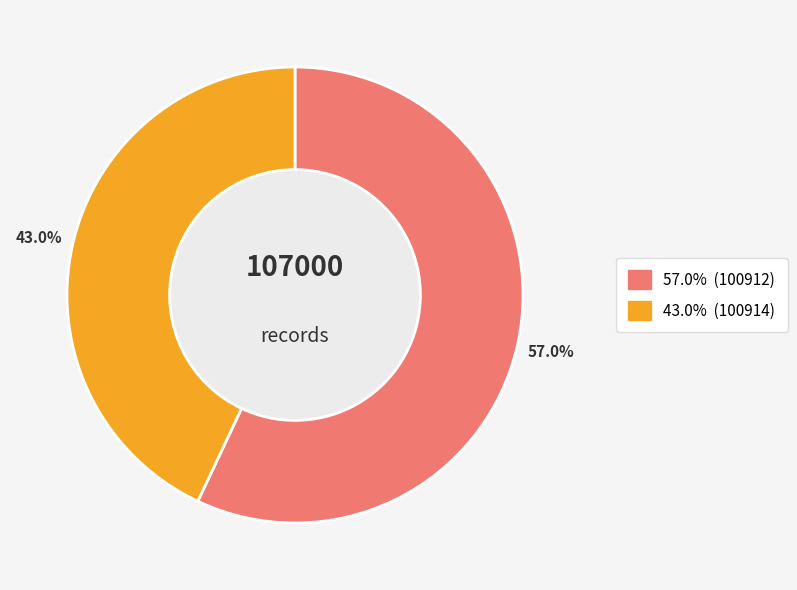

Is there any slice that represents more than half of the pie?

Yes